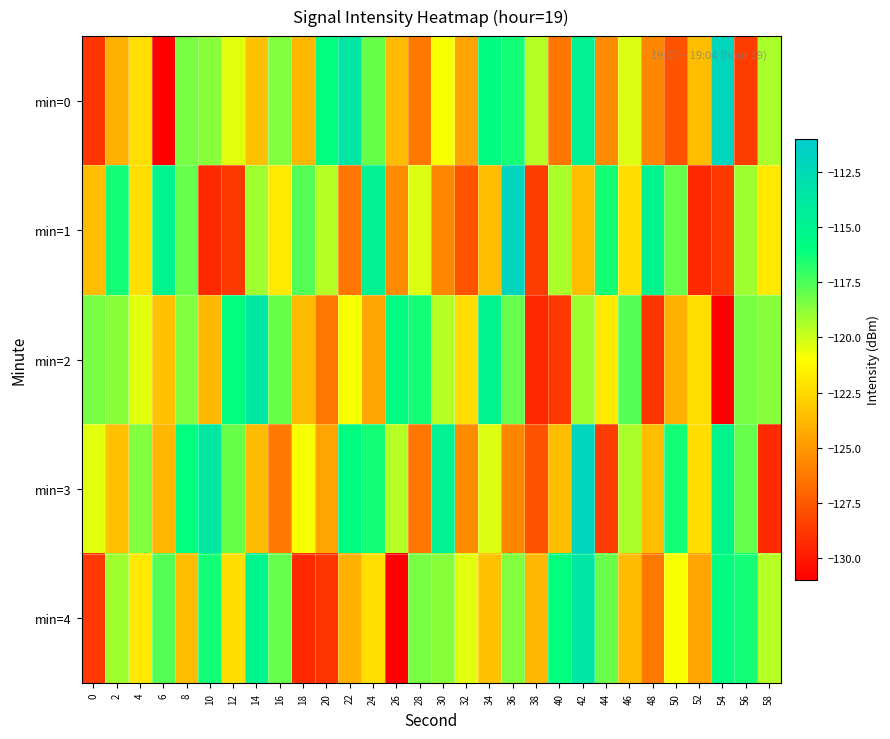

At which category does the chart reach its minimum across all series?

6